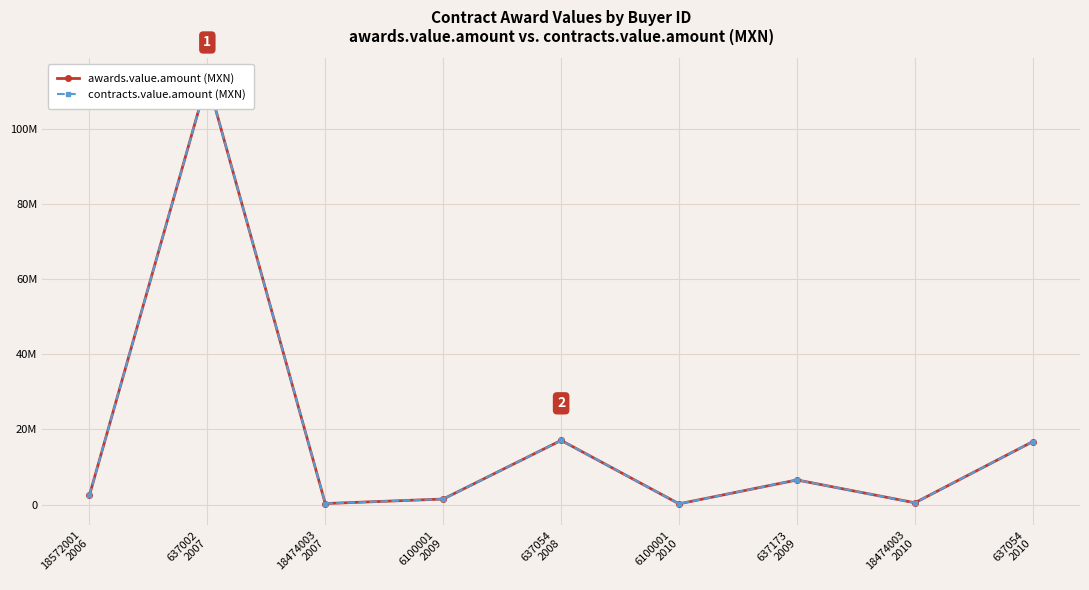

How many lines are shown in the chart?

2